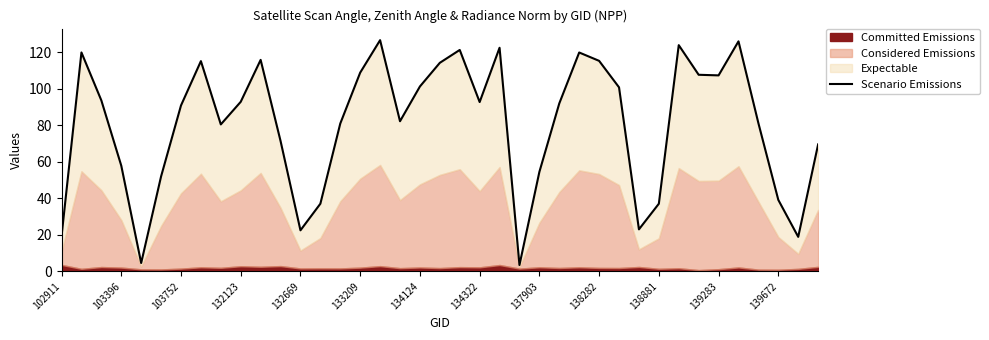

What is the maximum value shown in the chart?

126.6